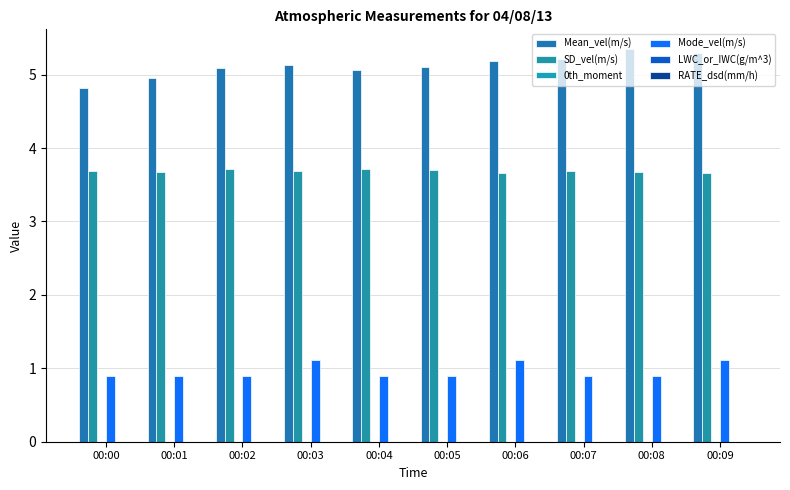

How many distinct data groups are displayed?

3